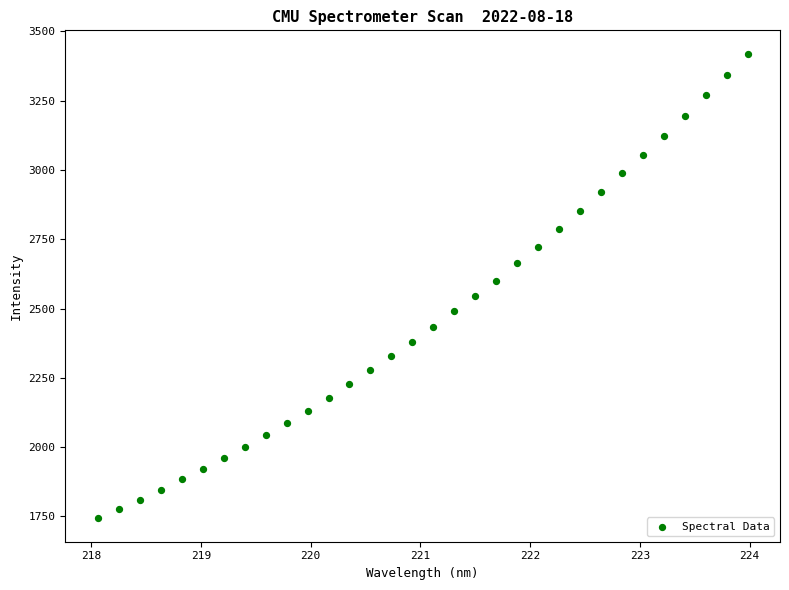

What is the range of Y values (max minus min)?

1677.2